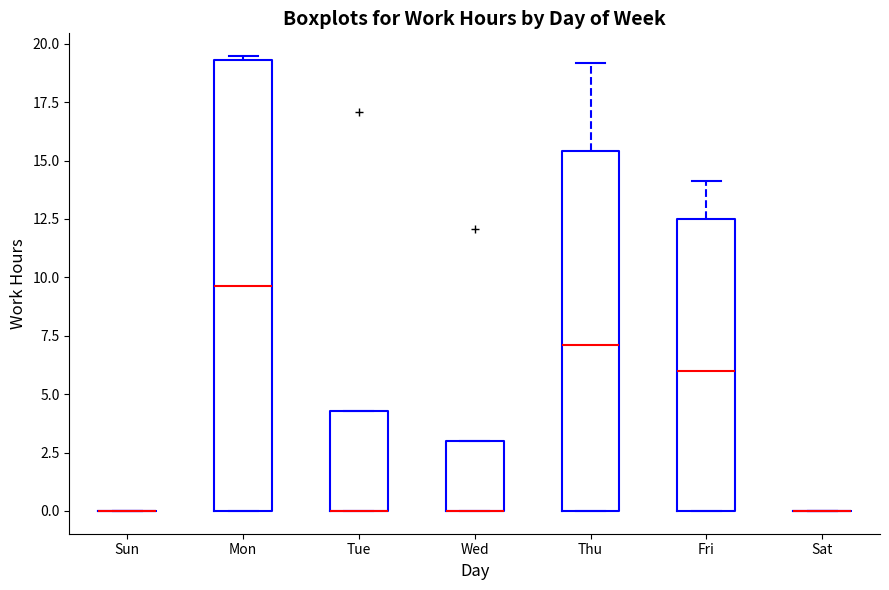

Reading left to right, read every box against the y-axis: the position of its median line, the range the box covers, and the ends of its whiskers. The values are not printed on the chart, so give them approximately, as read against the axis.

Sun: box collapsed to a line at 0.0, whiskers 0.0 to 0.0
Mon: median 9.5, box 0.0 to 19.5, whiskers 0.0 to 19.5 (just above the box's upper edge)
Tue: median 0.0 (drawn on the box's lower edge), box 0.0 to 4.5, whiskers 0.0 to 4.5
Wed: median 0.0 (drawn on the box's lower edge), box 0.0 to 3.0, whiskers 0.0 to 3.0
Thu: median 7.0, box 0.0 to 15.5, whiskers 0.0 to 19.0
Fri: median 6.0, box 0.0 to 12.5, whiskers 0.0 to 14.0
Sat: box collapsed to a line at 0.0, whiskers 0.0 to 0.0